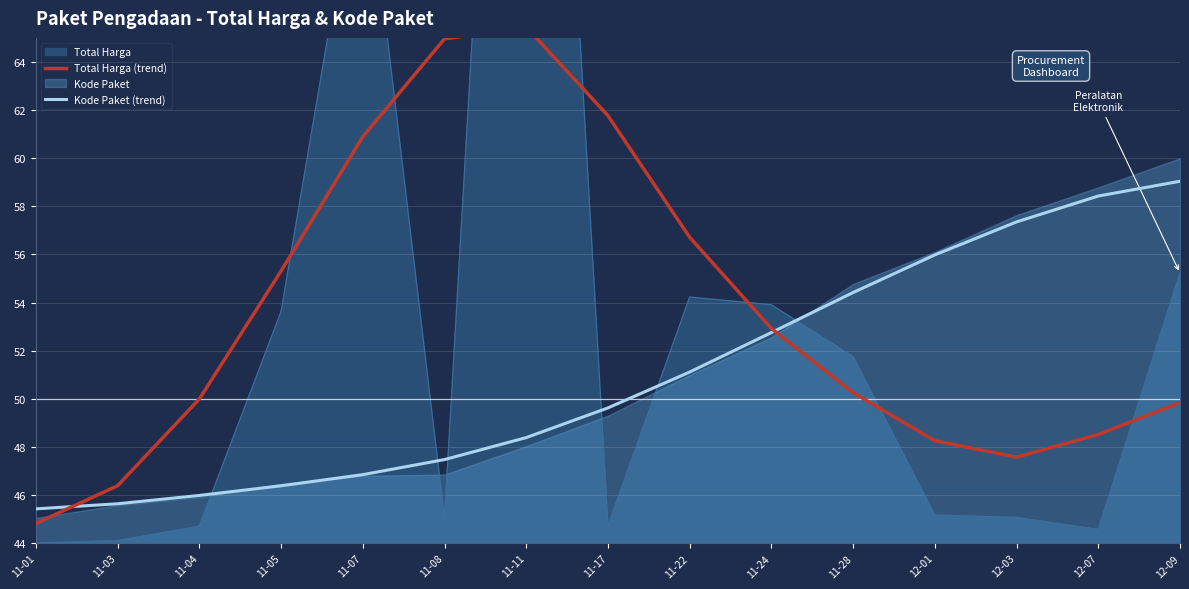

True or false: Kode Paket (trend) has a value of 51.1 at 11-22.

True